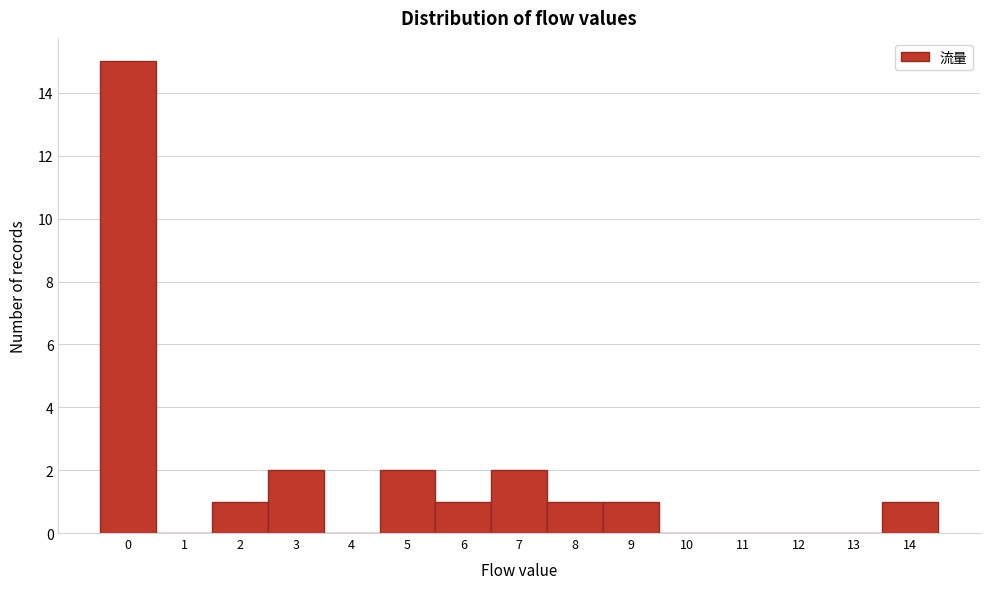

Reading left to right, transcribe this chart: for each bar, give the range it covers on the x-axis and its height. The values are not printed on the chart, so give them approximately, as read against the axis.

-0.5 to 0.5: 15
0.5 to 1.5: 0
1.5 to 2.5: 1
2.5 to 3.5: 2
3.5 to 4.5: 0
4.5 to 5.5: 2
5.5 to 6.5: 1
6.5 to 7.5: 2
7.5 to 8.5: 1
8.5 to 9.5: 1
9.5 to 10.5: 0
10.5 to 11.5: 0
11.5 to 12.5: 0
12.5 to 13.5: 0
13.5 to 14.5: 1